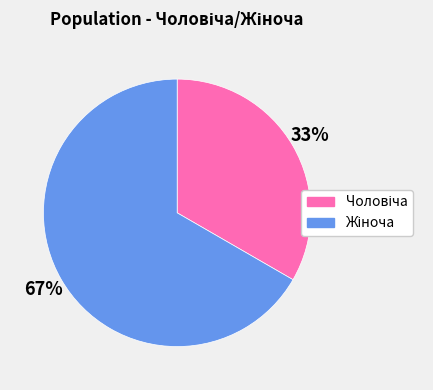

Is there a majority slice in this chart?

Yes